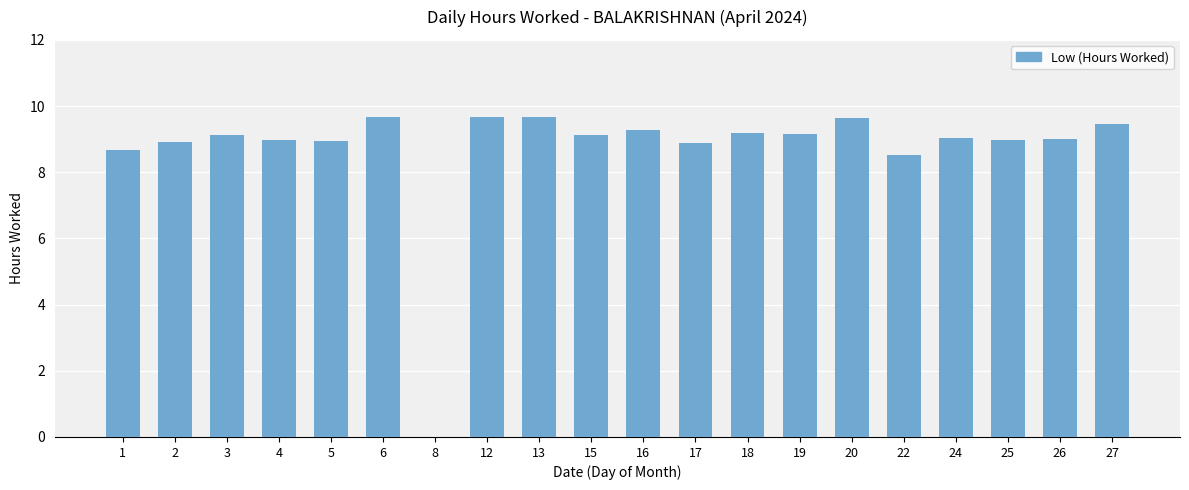

How many series are shown in this chart?

1